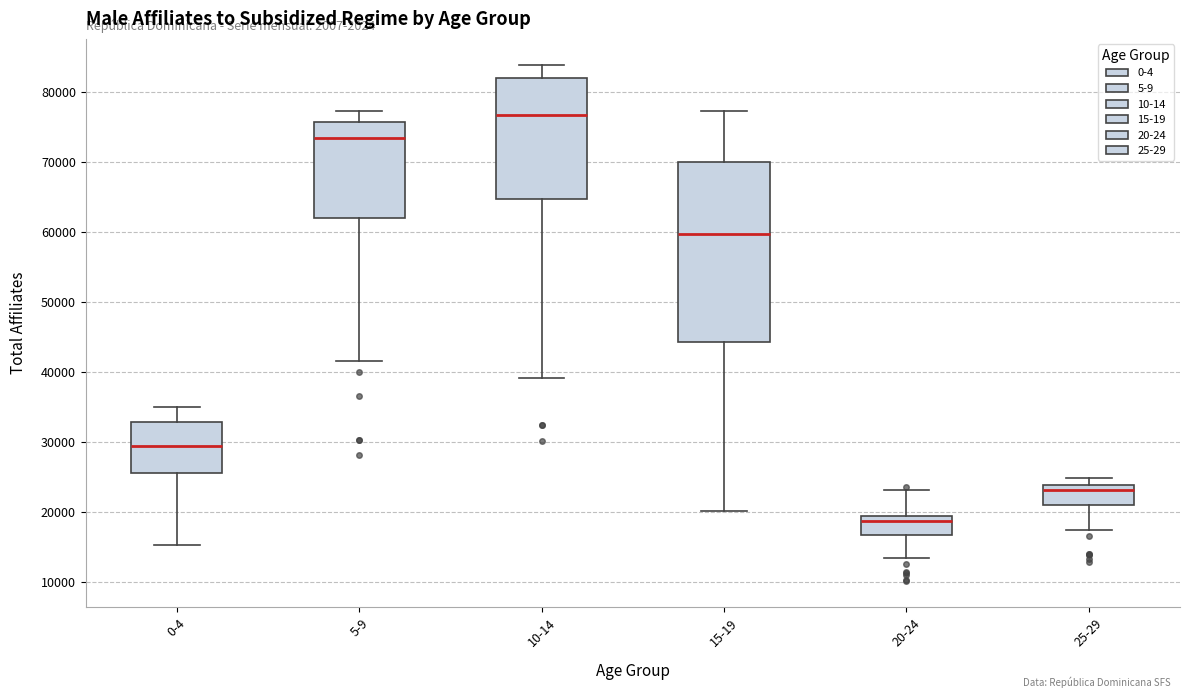

Comparing the boxes themselves (not the whiskers), which one is the tallest?

15-19